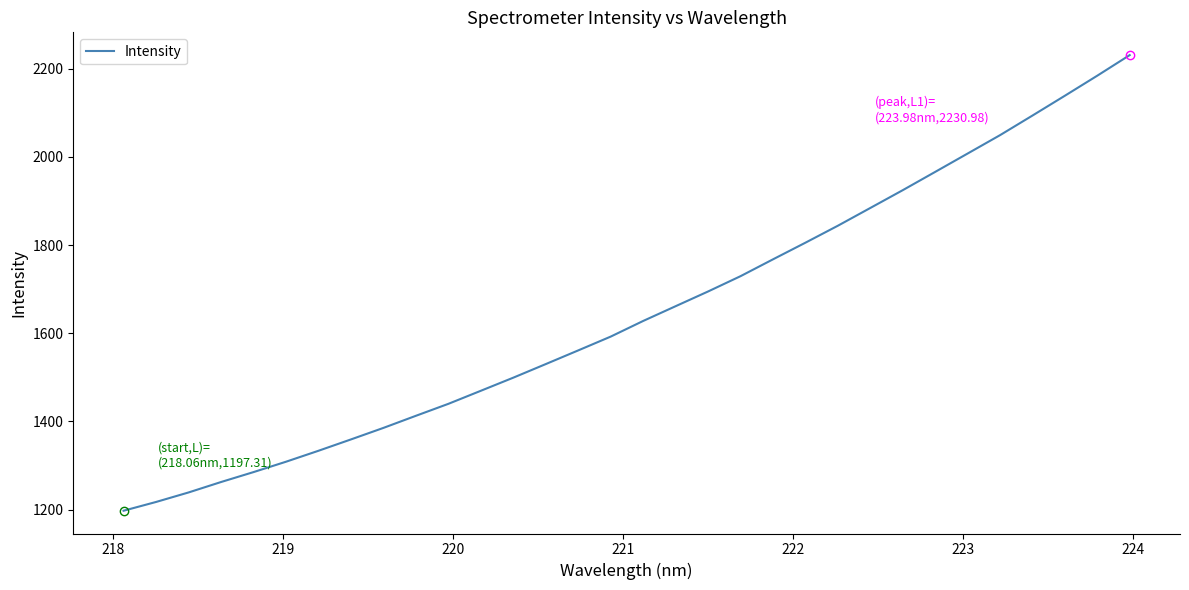

What is the difference between the maximum and minimum values?

1033.7